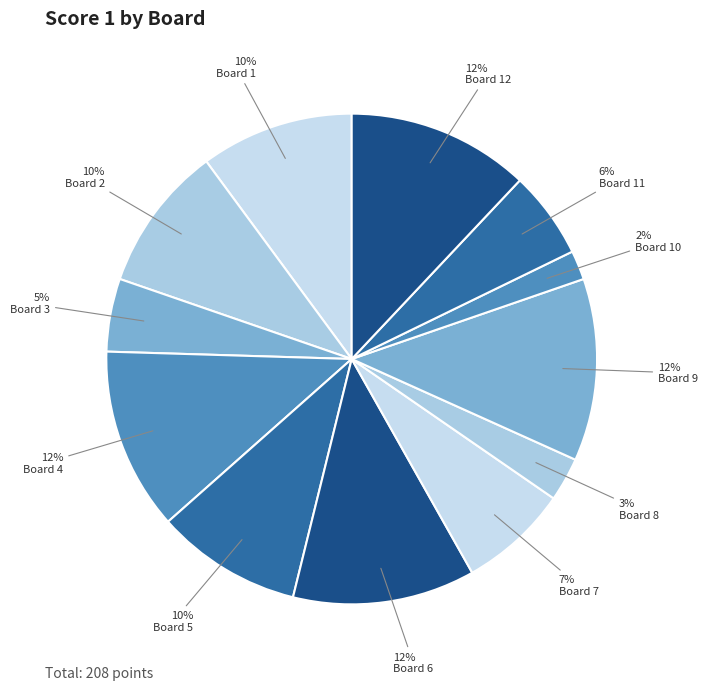

What is the largest slice in the pie chart?

Board 4